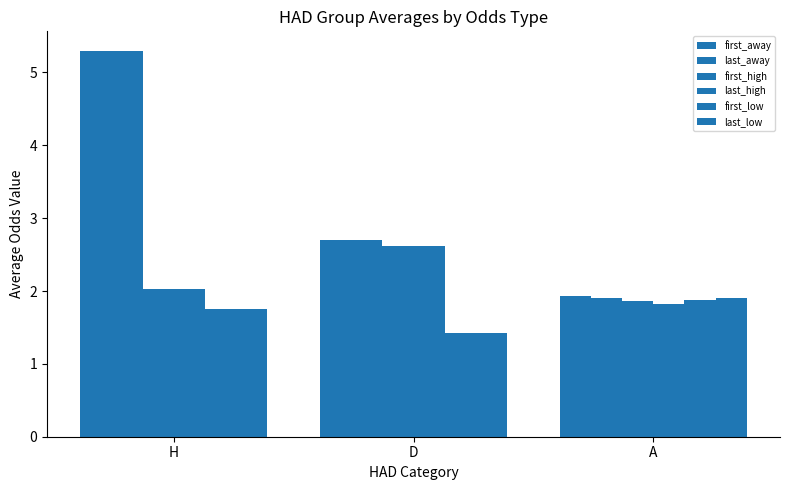

What is the total value across all series at A?

11.3